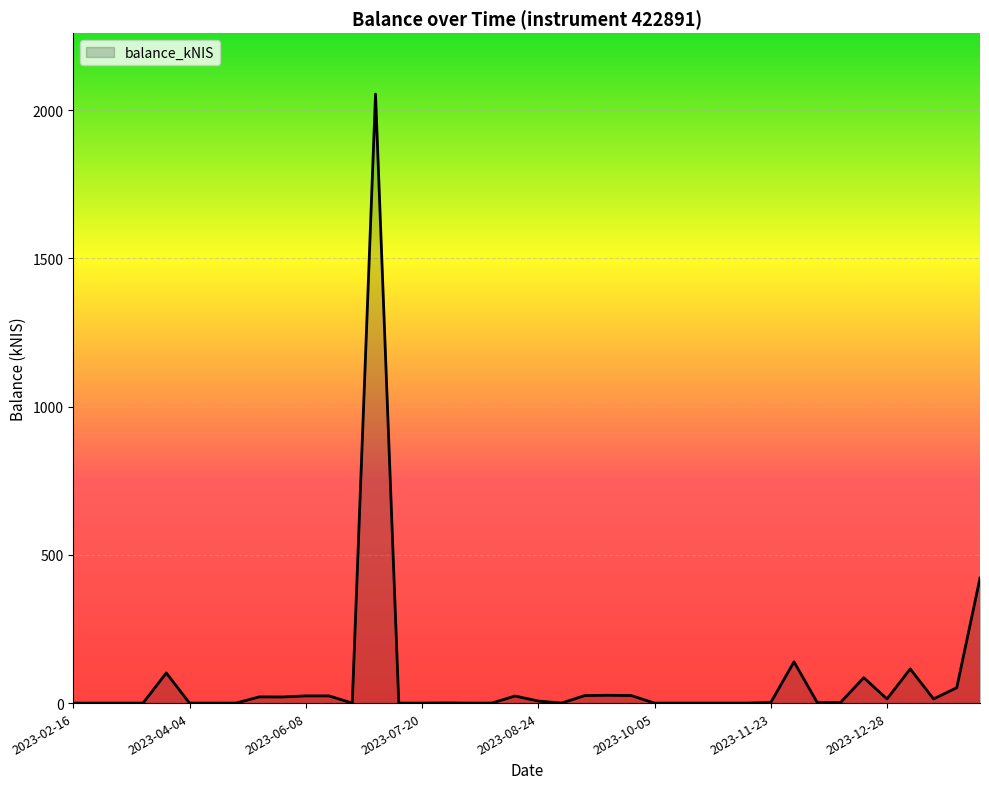

True or false: the data has more than 0 interior local peaks.

True